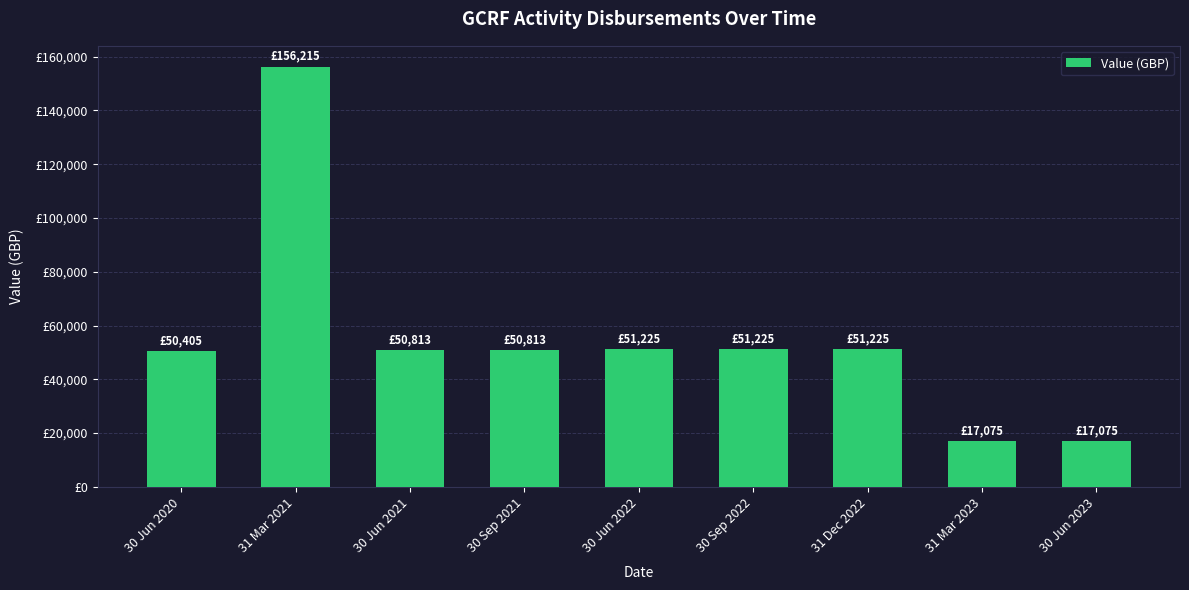

What is the label of the 8th bar from the right?

31 Mar 2021